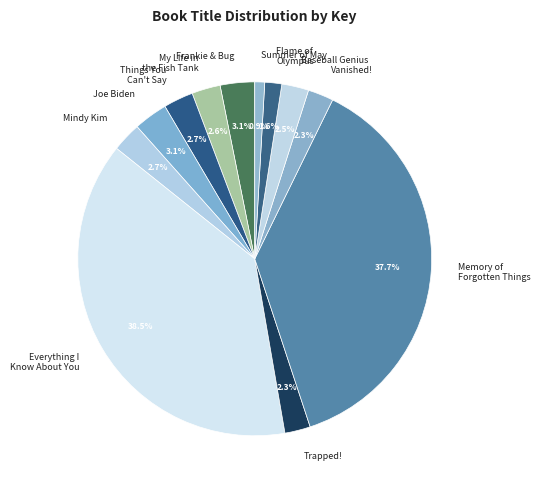

To the nearest percent, what is the combined percentage of Frankie & Bug and Vanished!?

5%